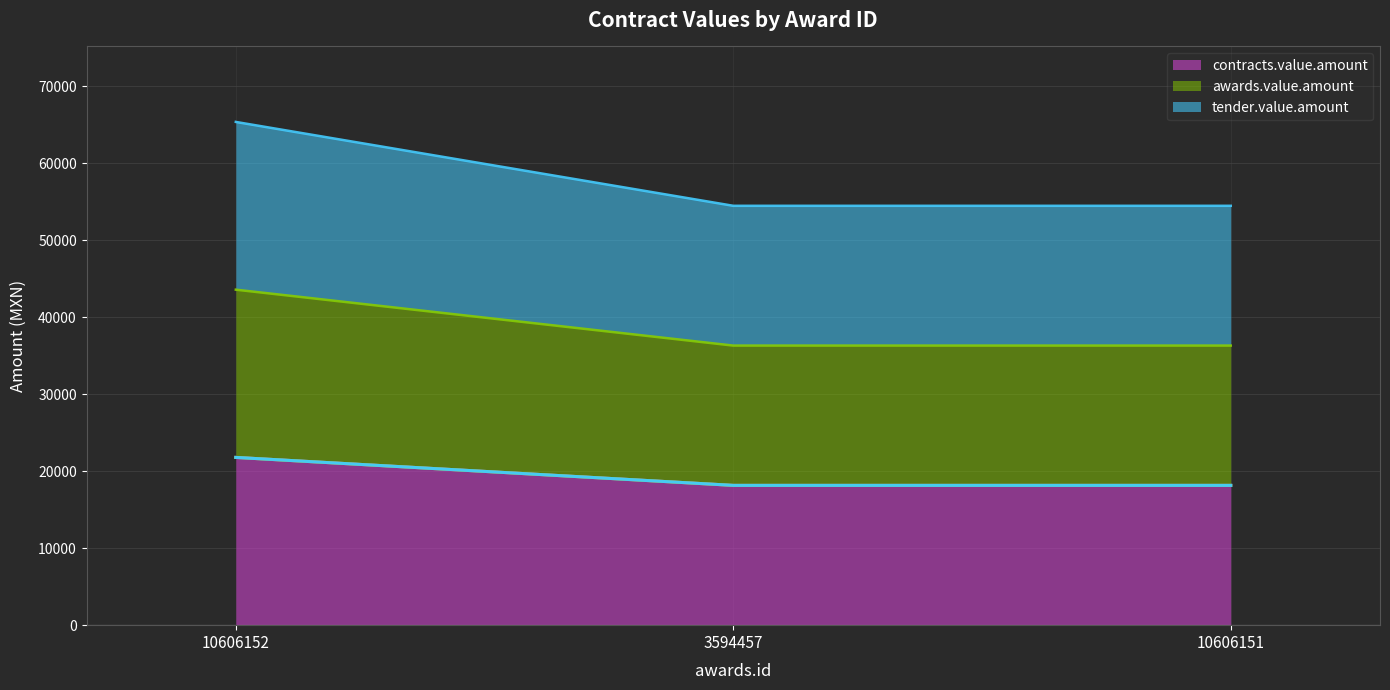

What is the maximum value shown in the chart?

65340.0